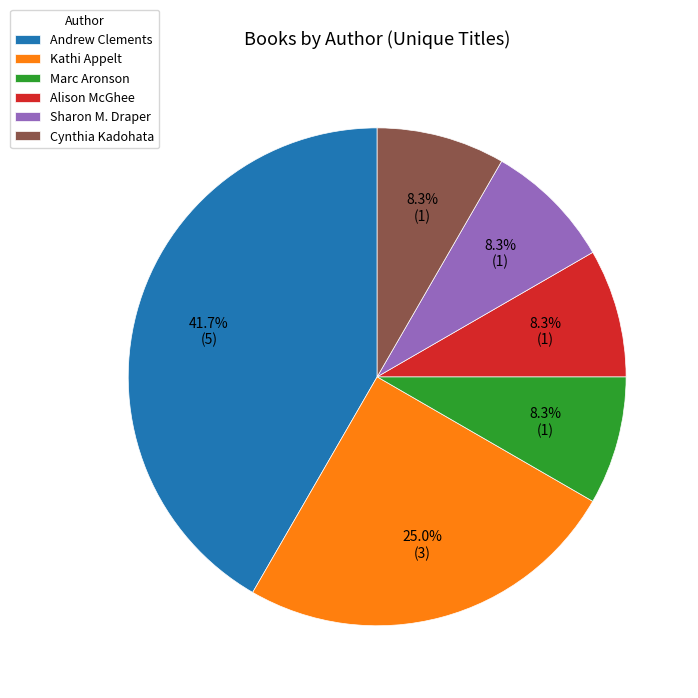

Which category has the biggest portion of the pie?

Andrew Clements